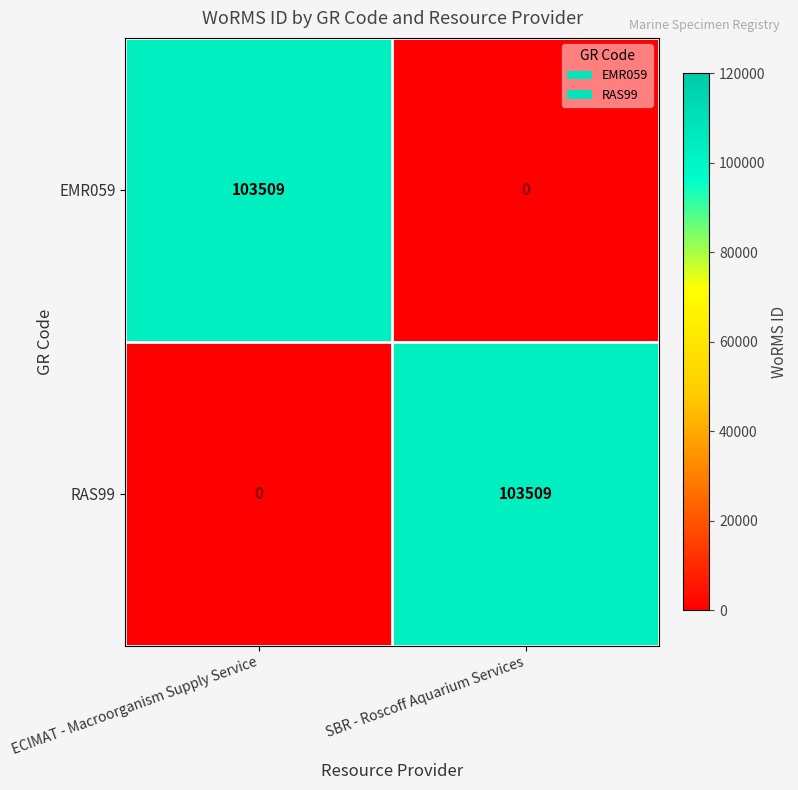

What is the total value across all series at SBR - Roscoff Aquarium Services?

103509